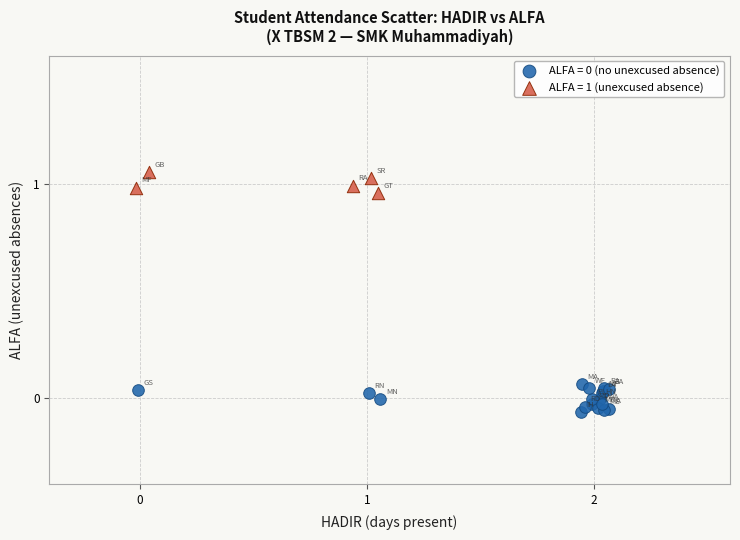

Which series reaches the maximum Y coordinate?

ALFA = 1 (unexcused absence)